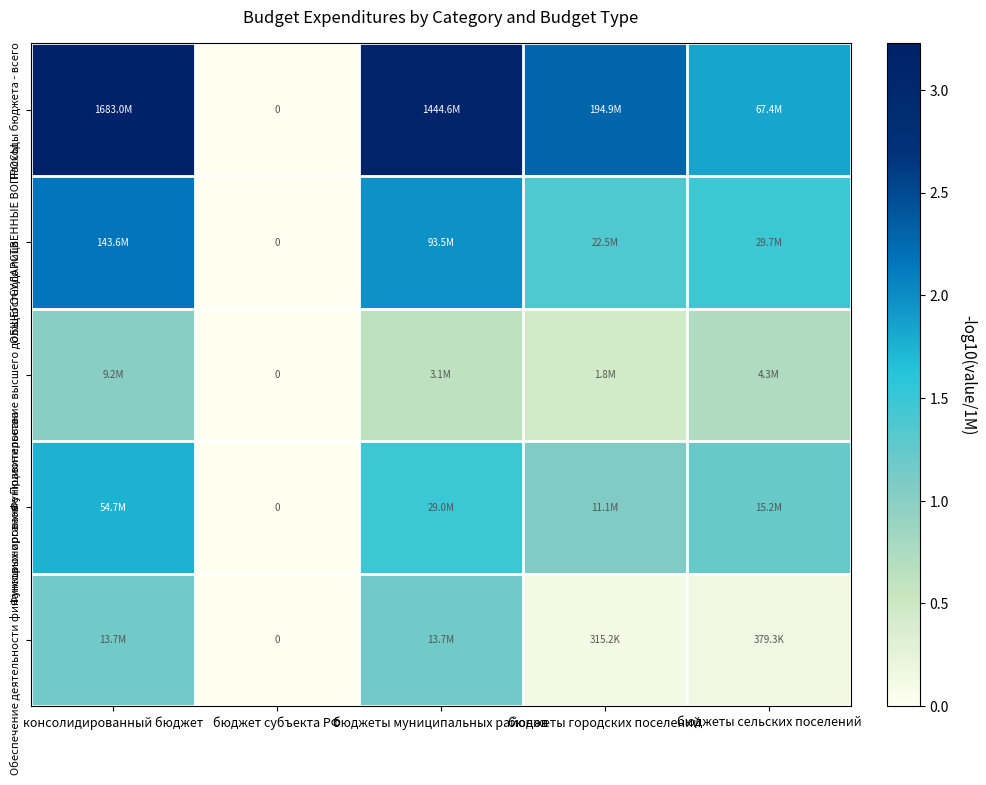

Which series has the widest spread of values?

Расходы бюджета - всего